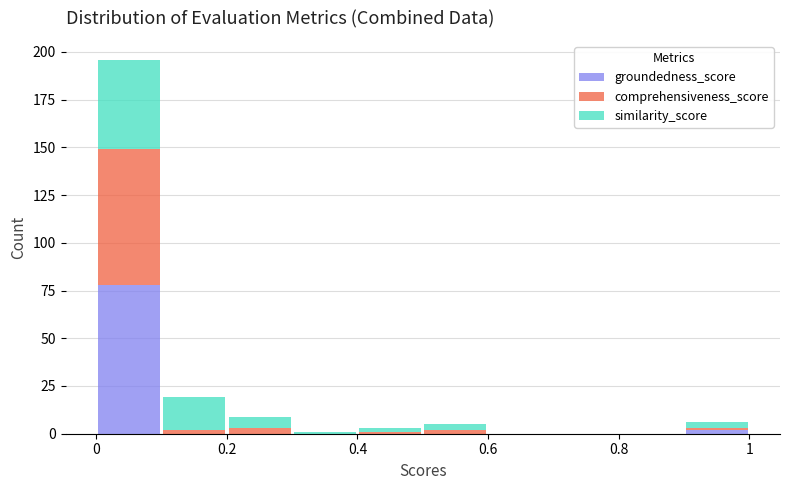

Reading left to right, transcribe this chart: for each stacked bar, give the range it covers on the x-axis and its total height. The values are not printed on the chart, so give them approximately, as read against the axis.

0.0 to 0.1: 195
0.1 to 0.2: 20
0.2 to 0.3: 10
0.3 to 0.4: under 5
0.4 to 0.5: under 5
0.5 to 0.6: 5
0.6 to 0.7: 0
0.7 to 0.8: 0
0.8 to 0.9: 0
0.9 to 1.0: 5